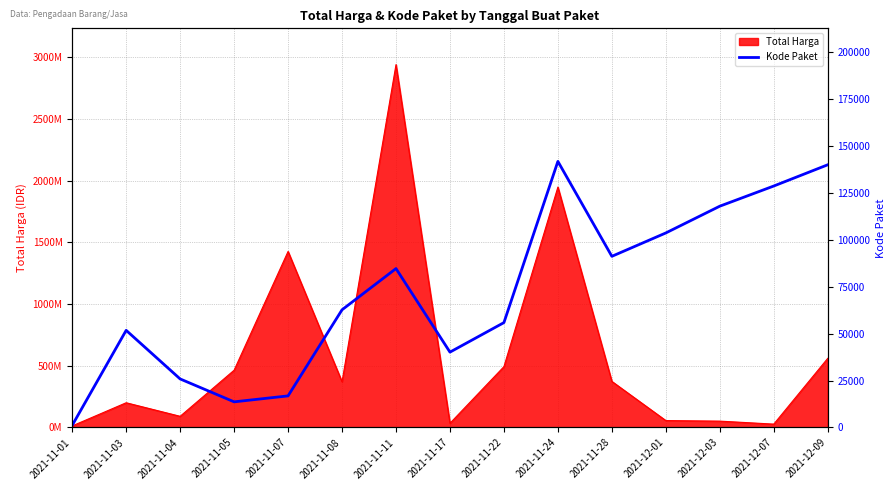

At which category does the chart reach its peak across all series?

2021-11-24